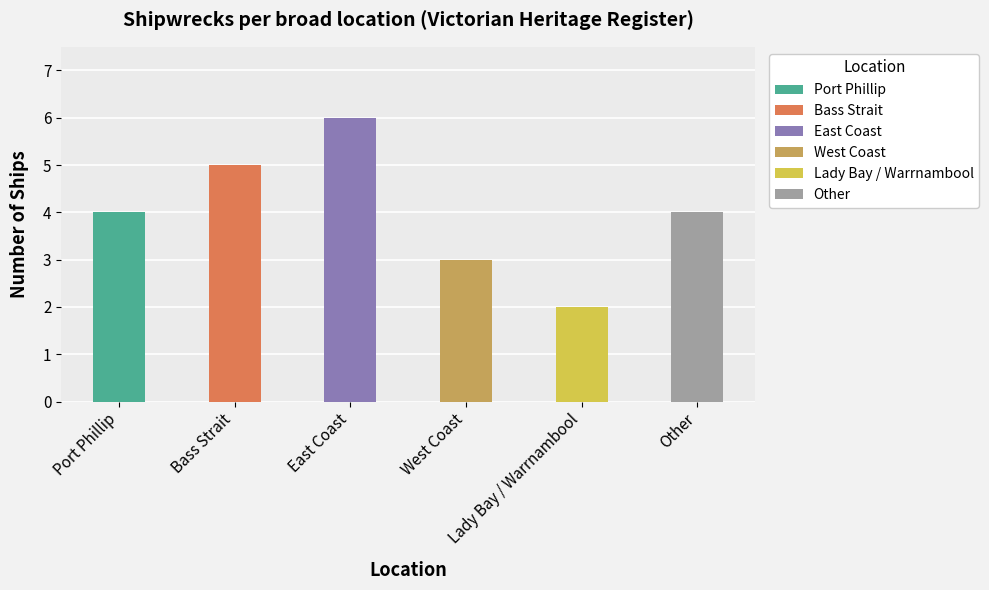

What is the label of the 6th bar from the right?

Port Phillip